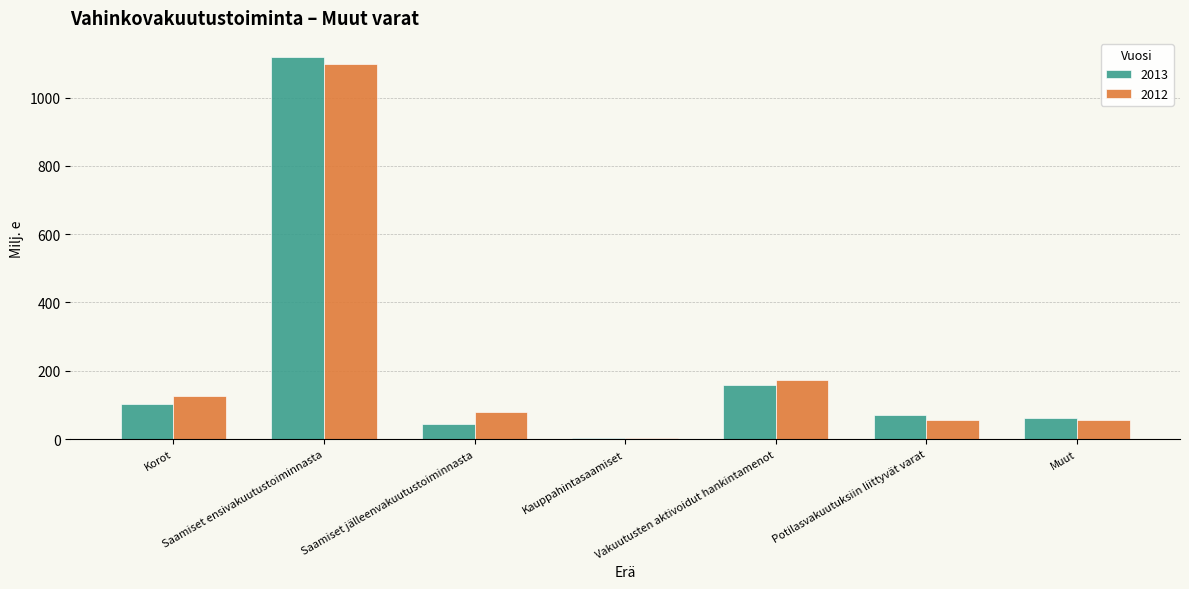

Count the number of data series in this chart.

2